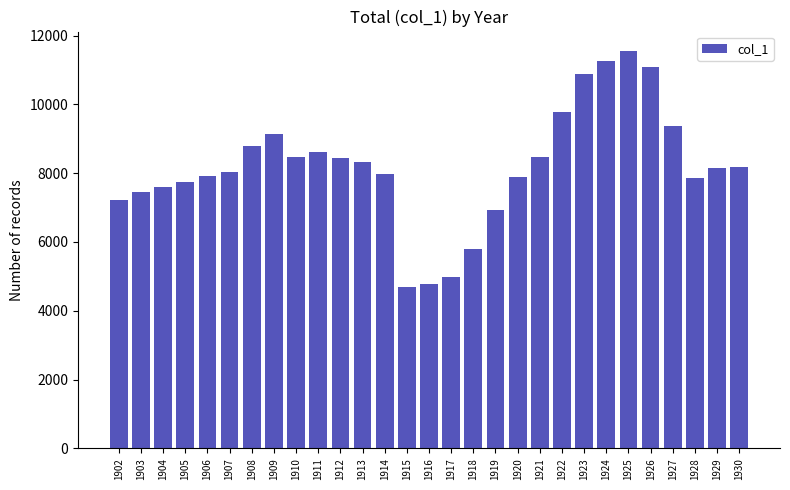

What is the value of the 27th bar from the left?

7868